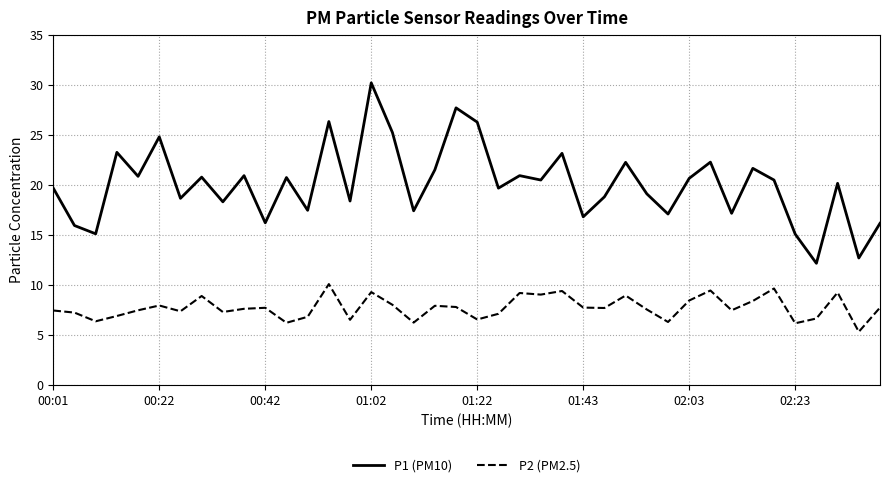

True or false: P2 (PM2.5) and P1 (PM10) cross at least once.

False